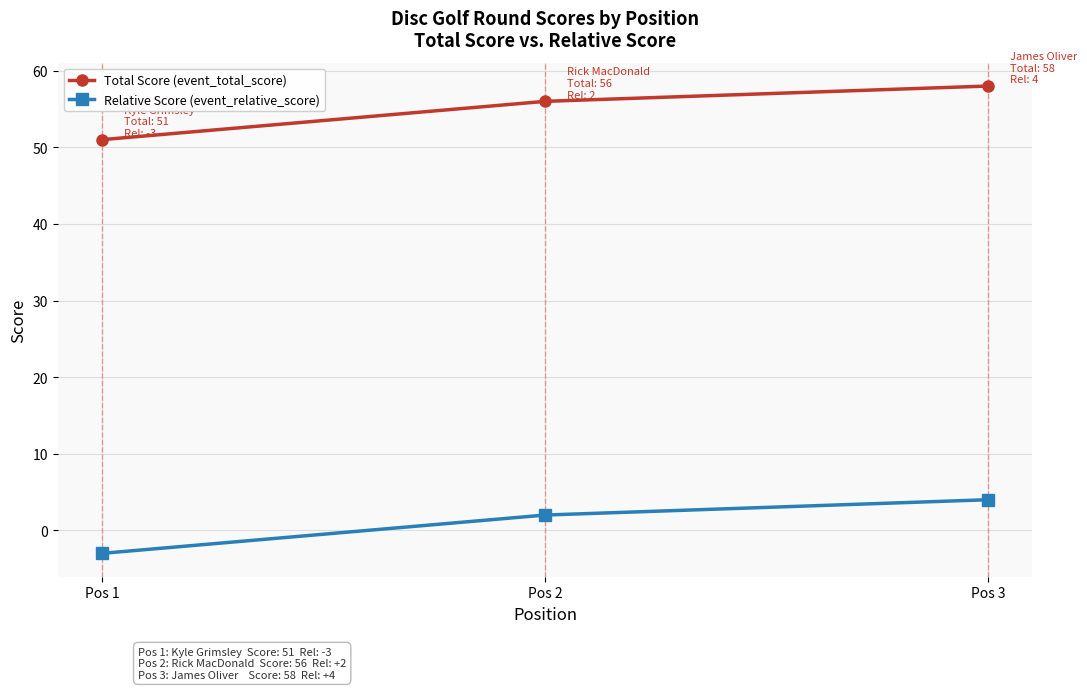

The value of Relative Score (event_relative_score) at Pos 3 is 4. True or false?

True